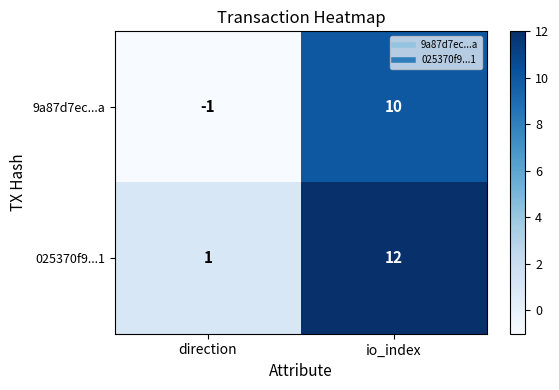

What is the minimum value shown in the chart?

-1